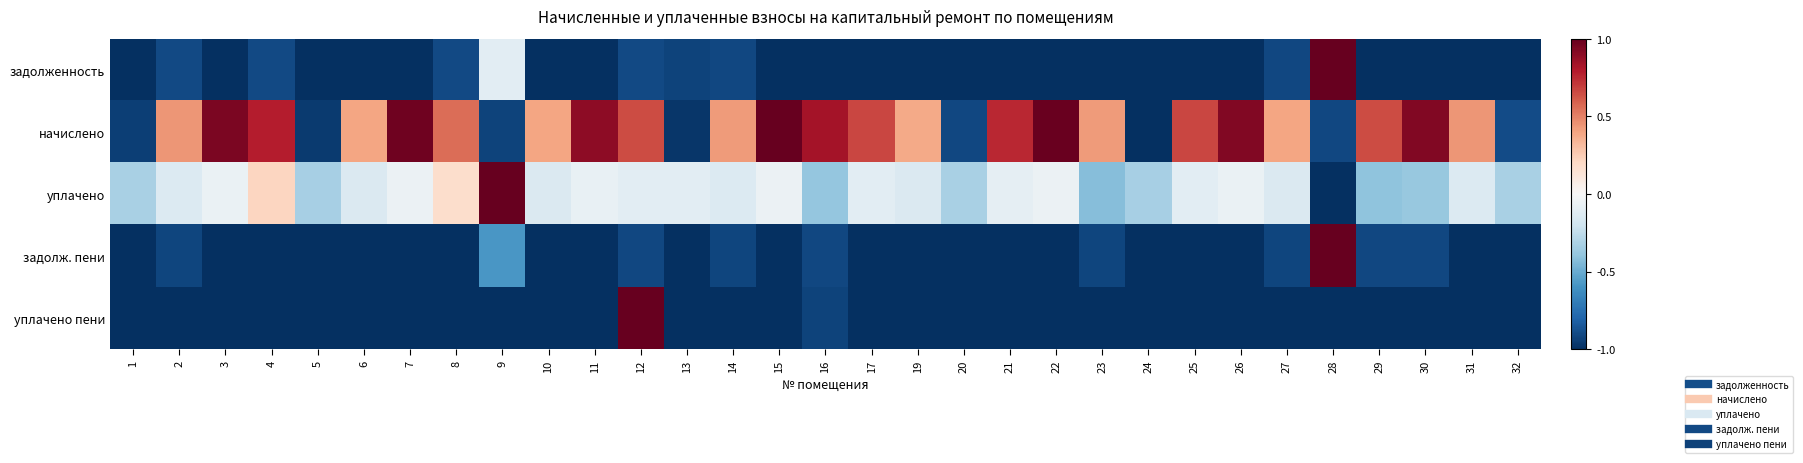

What is the total value across all series at 6?

-2.7